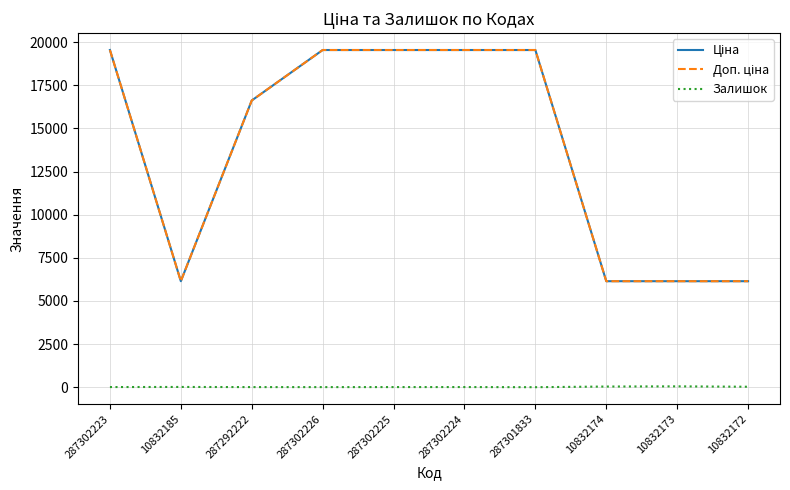

What is the sum of the Ціна values at 287301833 and 287292222?

36160.7